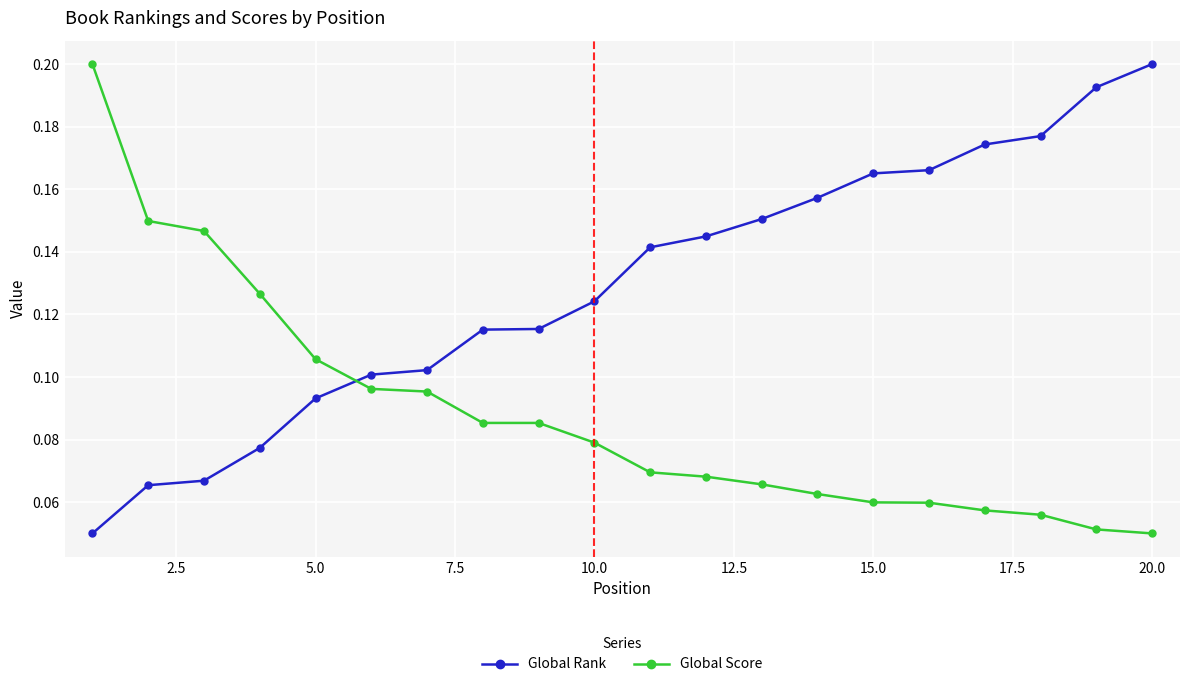

How many Global Score values are between 0 and 1?

20